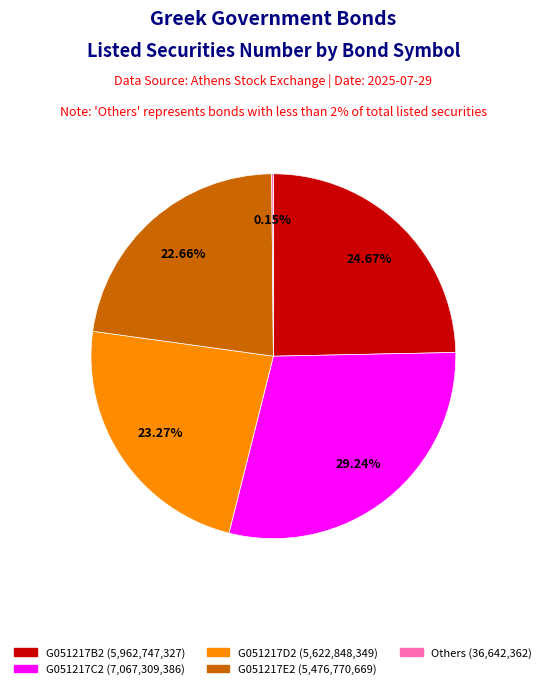

Is there any slice that represents more than half of the pie?

No